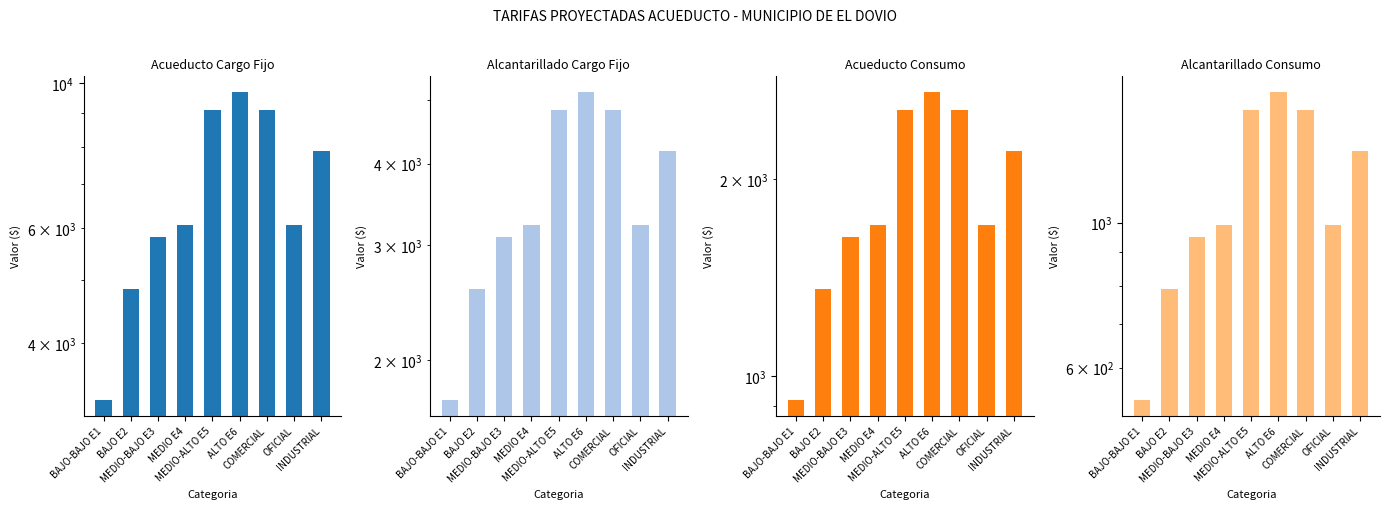

What is the smallest value displayed?

535.0